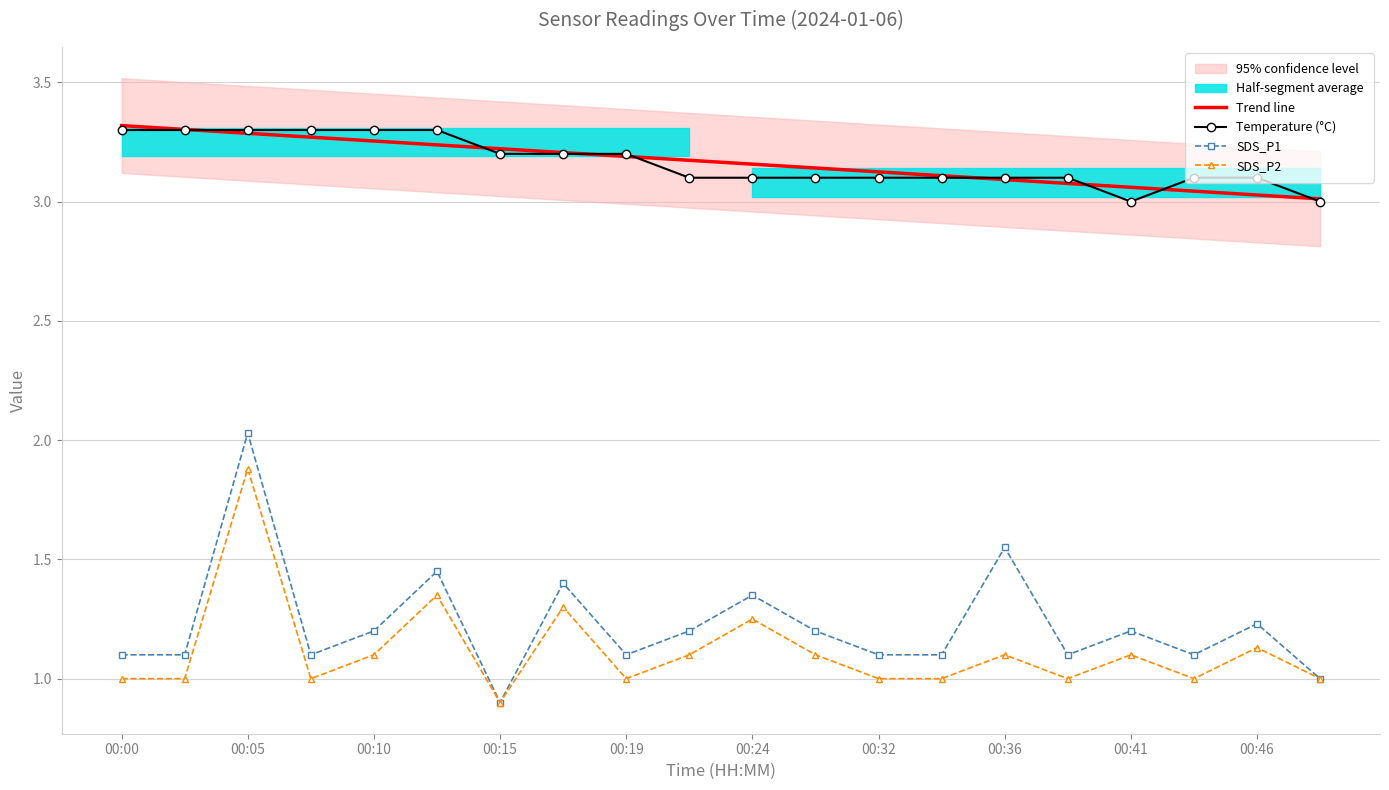

True or false: Temperature (°C) has a value of 3.3 at 00:05.

True